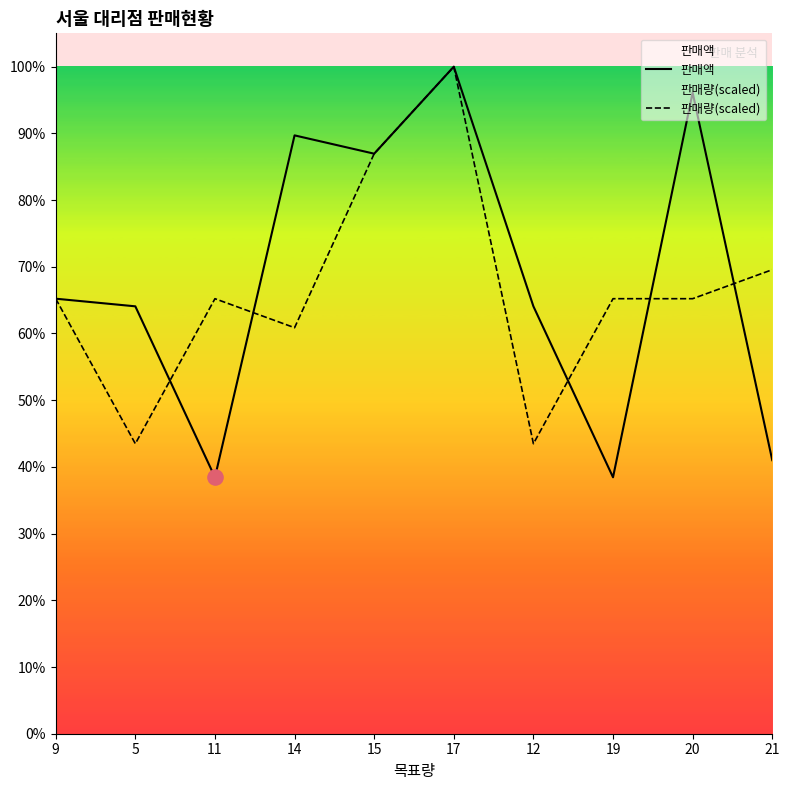

Is the value of 판매액 at 15 greater than the value of 판매량(scaled) at 12?

Yes